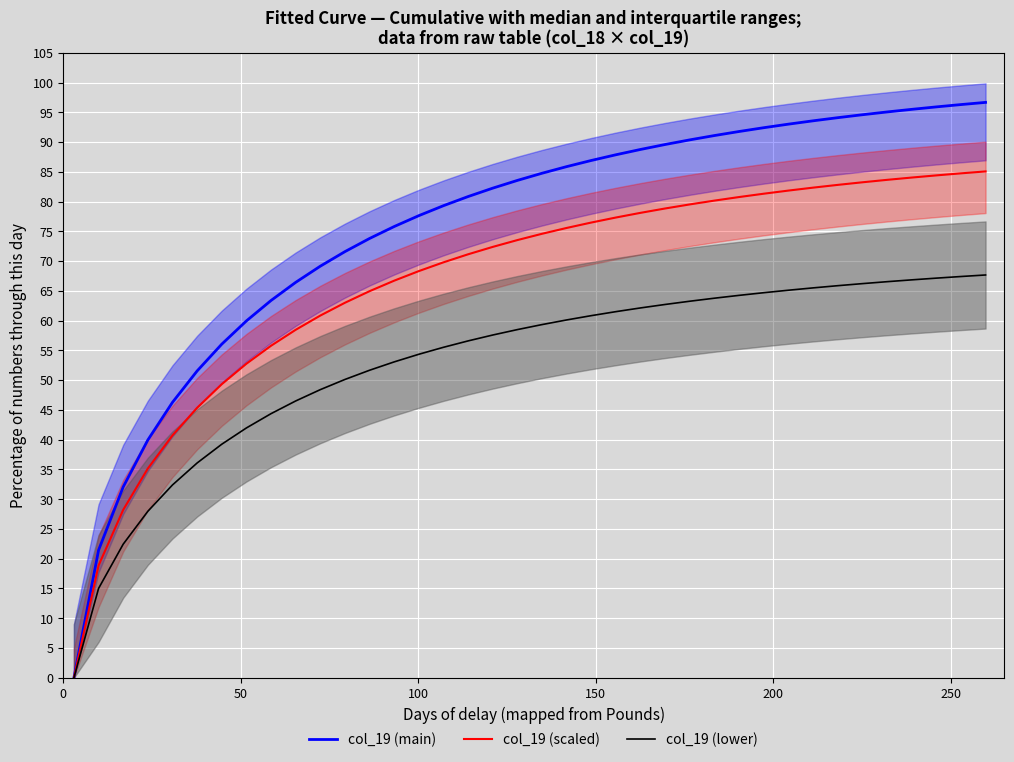

What is the highest value of the col_19 (scaled) series?

85.1